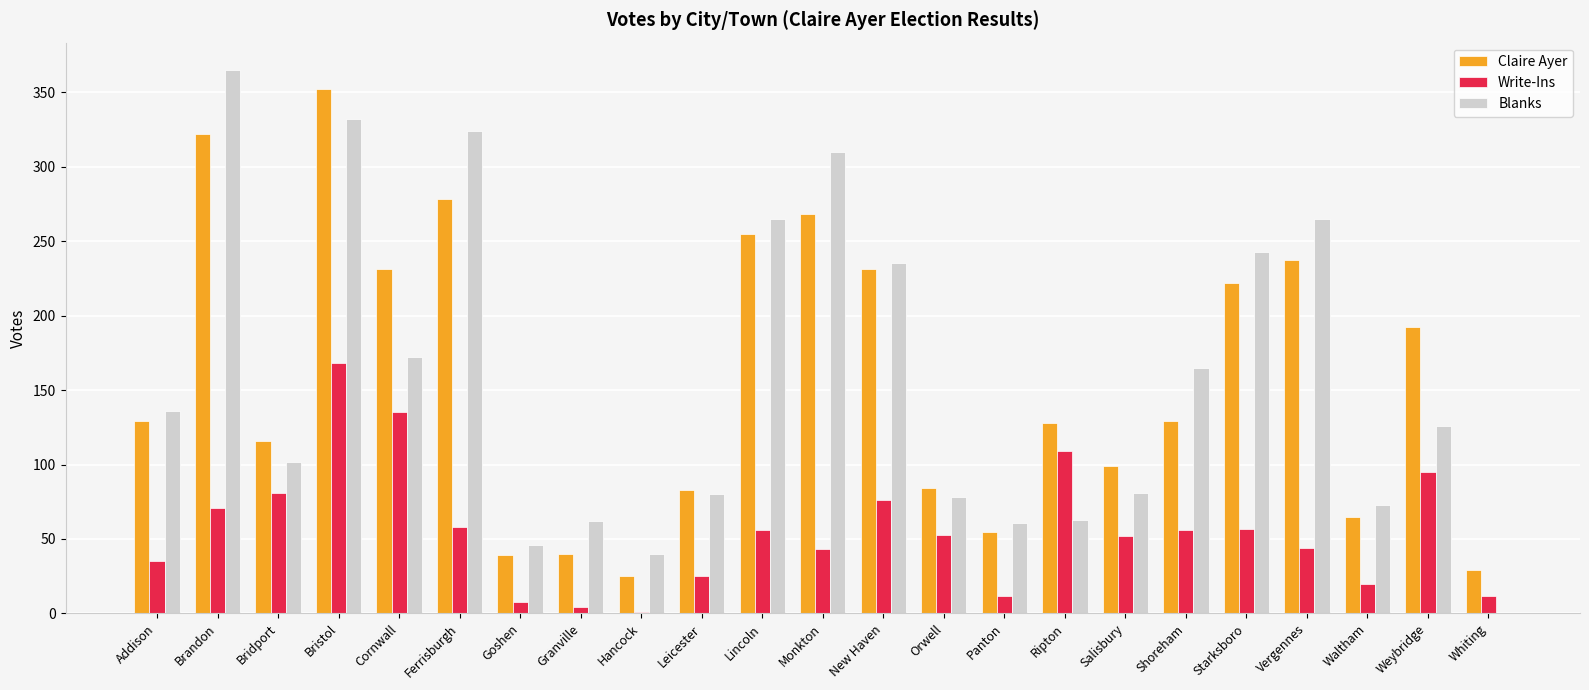

How many series are shown in this chart?

3